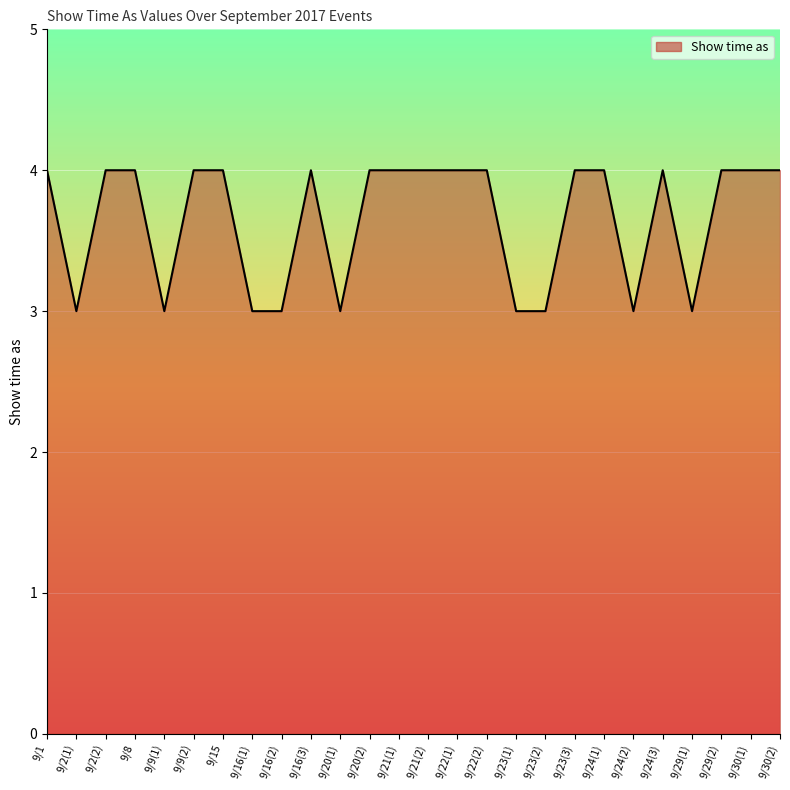

What position from the left is 9/22(2)?

16